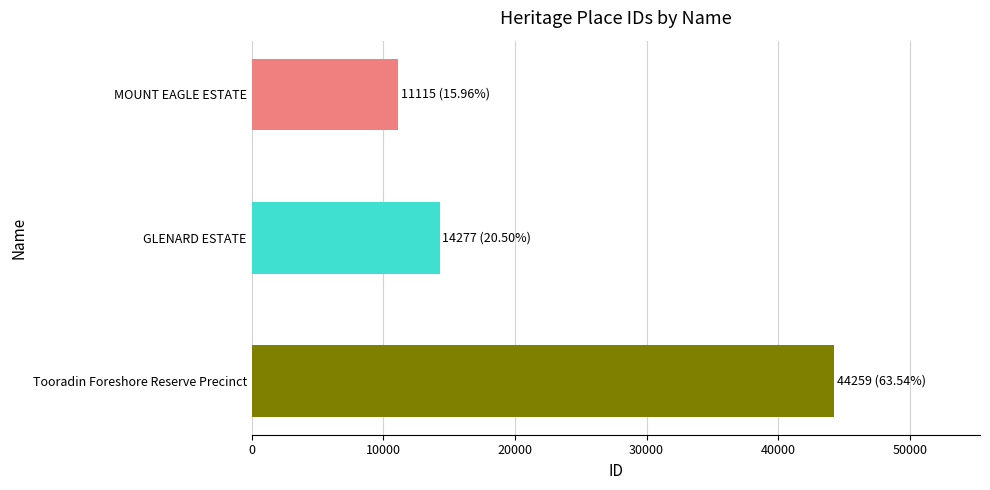

Between MOUNT EAGLE ESTATE and GLENARD ESTATE, which is larger?

GLENARD ESTATE